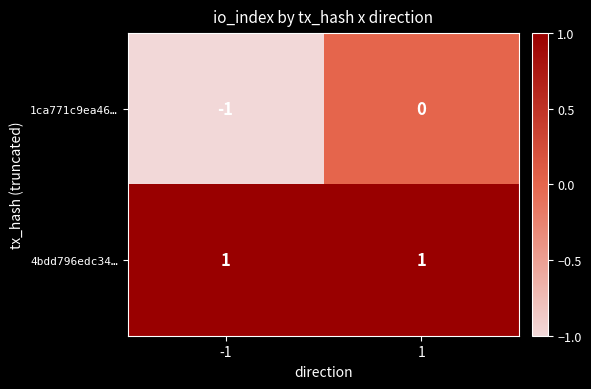

What is the greatest value displayed?

1